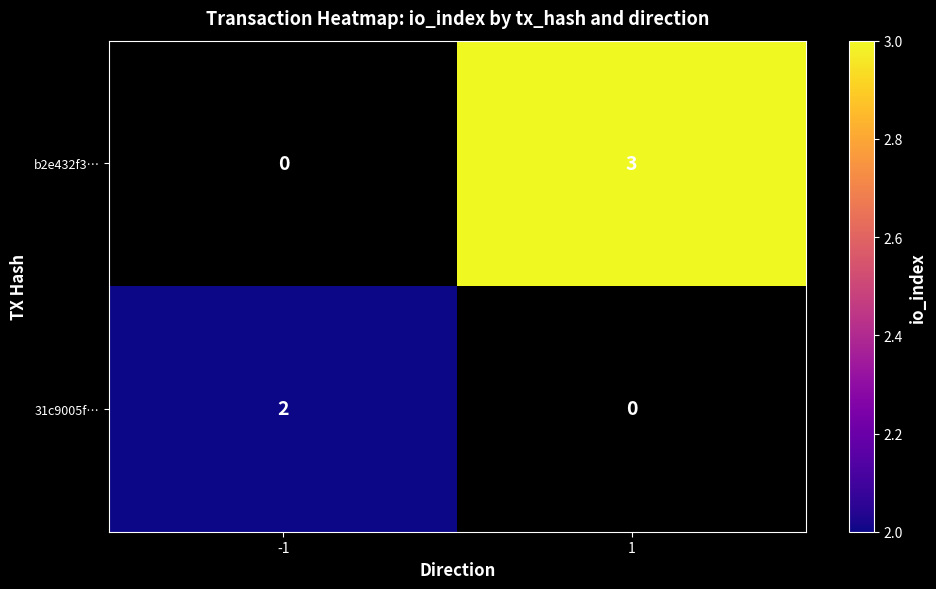

The 31c9005f… series shows 2 at -1. True or false?

True